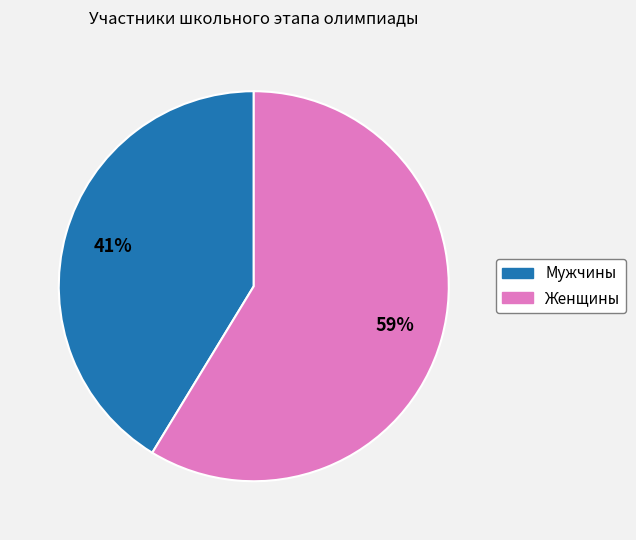

To the nearest percent, what is the average slice percentage?

50%